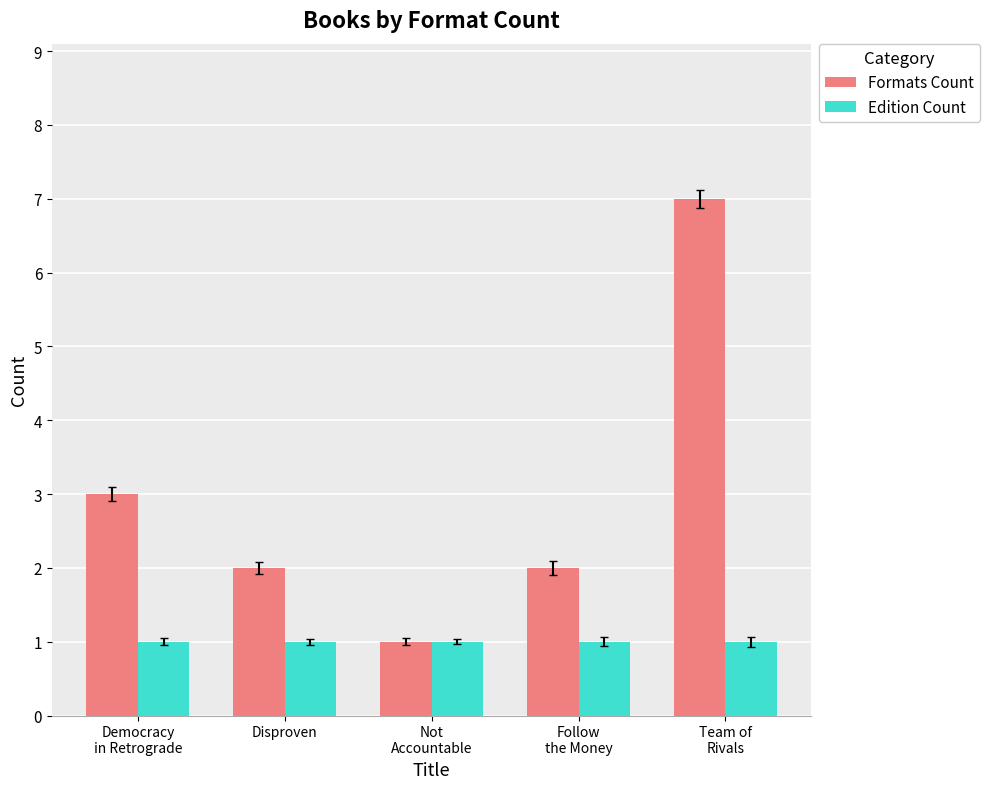

Reading left to right, list all the values displayed in this chart.

Formats Count: Democracy
in Retrograde=3	Disproven=2	Not
Accountable=1	Follow
the Money=2	Team of
Rivals=7
Edition Count: Democracy
in Retrograde=1	Disproven=1	Not
Accountable=1	Follow
the Money=1	Team of
Rivals=1